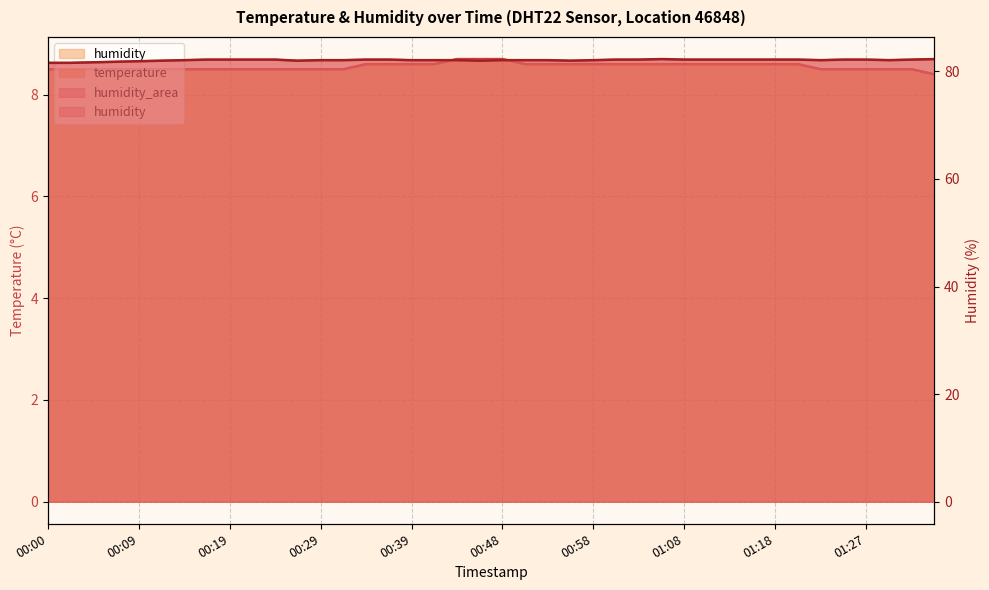

True or false: temperature and humidity cross at least once.

False